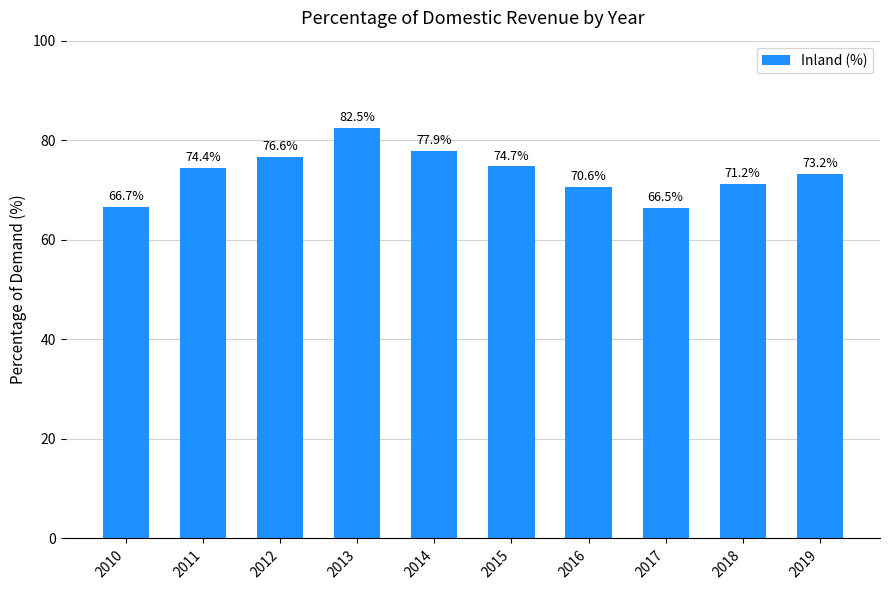

Is it true that the value at 2015 is 100.4?

False